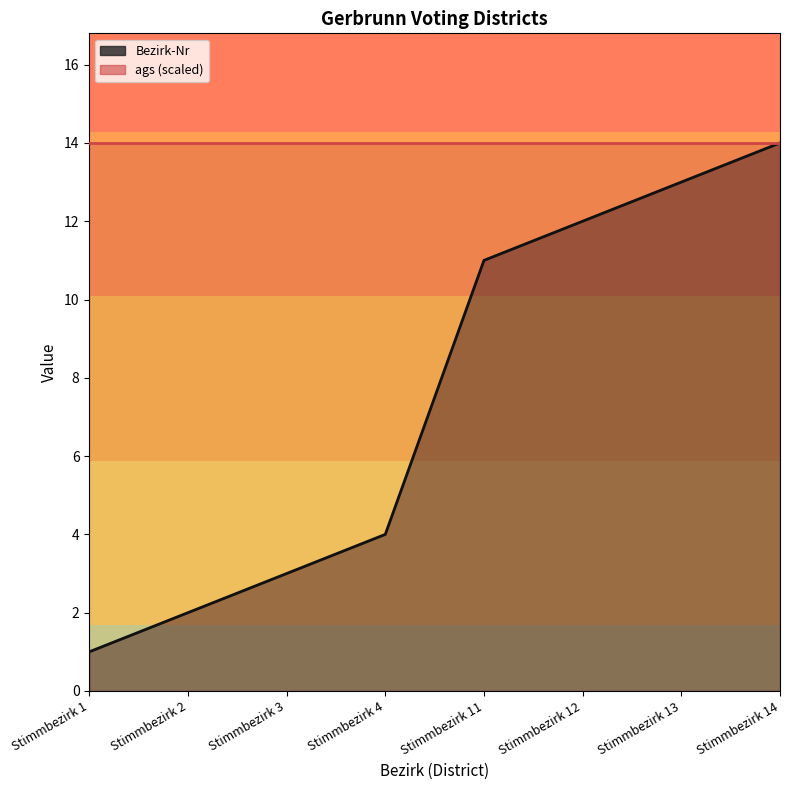

Count the number of categories in the chart.

8